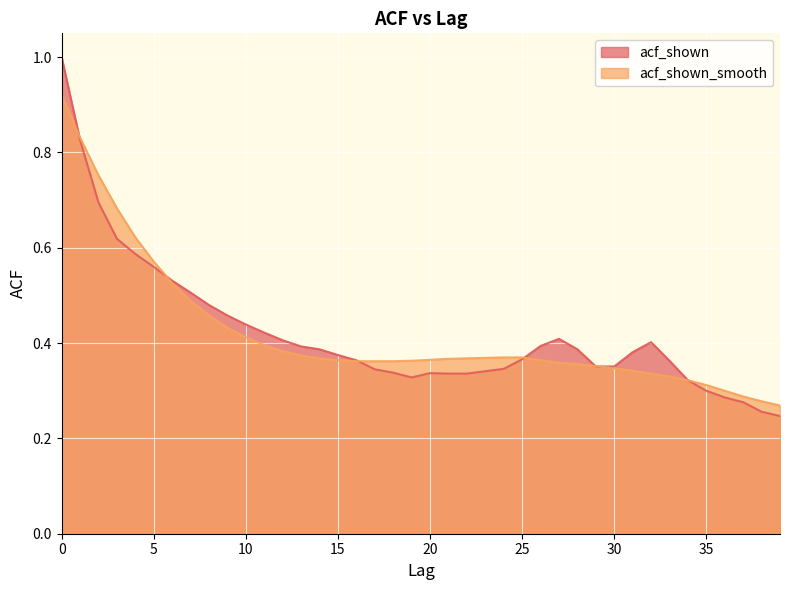

Rank the series by their average value, from lowest to highest.

acf_shown_smooth, acf_shown